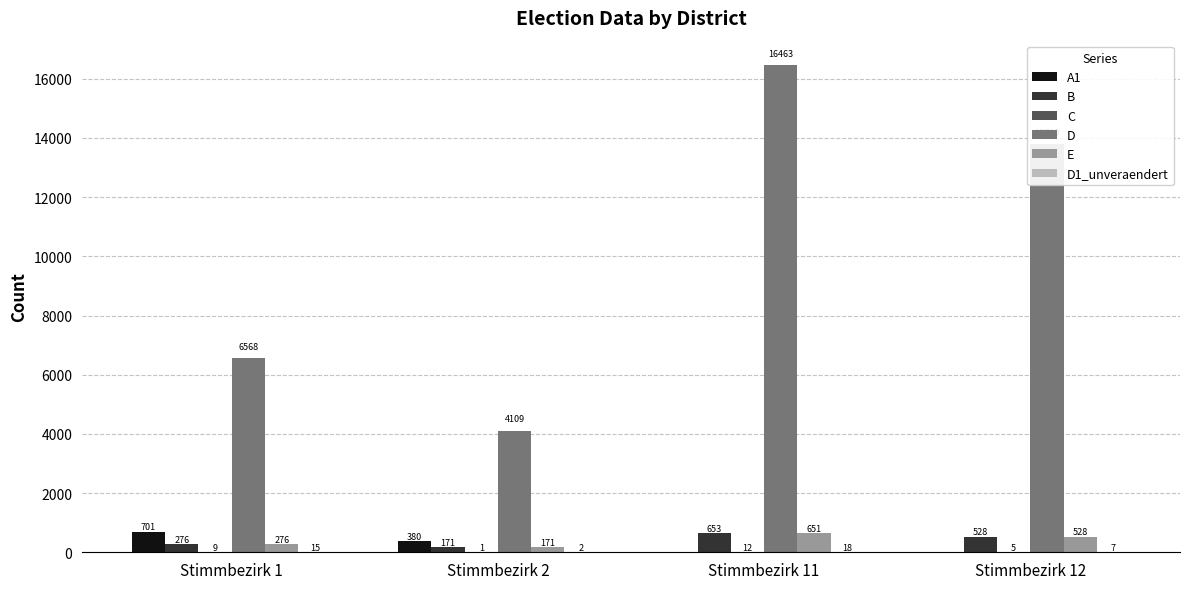

How many D values are between 6568 and 16463?

3